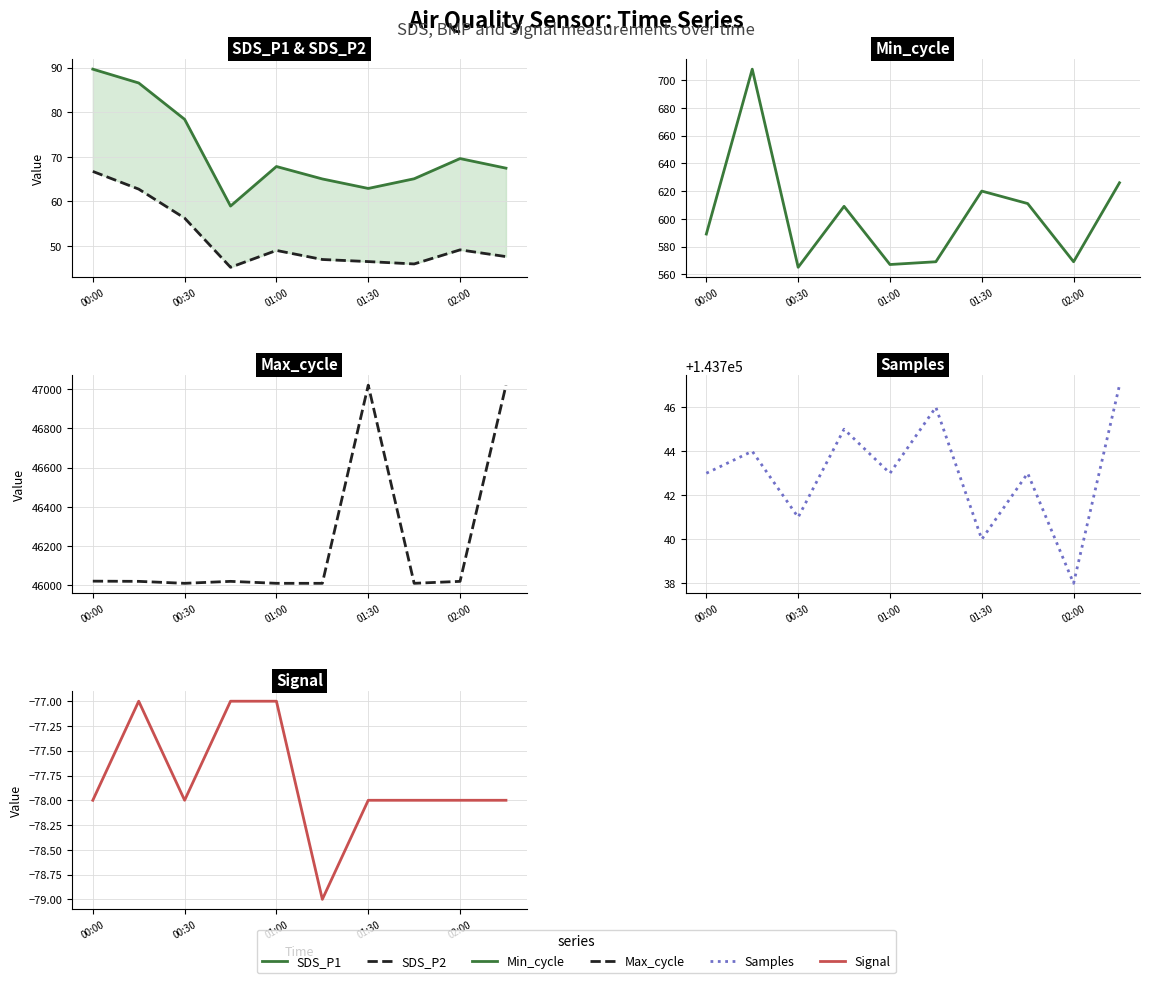

Reading left to right, what are all the values shown in this chart?

SDS_P1: 89.7	86.5	78.4	59.0	67.8	65.0	62.9	65.1	69.6	67.5
SDS_P2: 66.7	62.8	56.2	45.2	49.0	47.0	46.5	46.0	49.1	47.6
Min_cycle: 589.0	708.0	565.0	609.0	567.0	569.0	620.0	611.0	569.0	626.0
Max_cycle: 46021.0	46020.0	46010.0	46020.0	46010.0	46010.0	47021.0	46010.0	46020.0	47020.0
Samples: 143743.0	143744.0	143741.0	143745.0	143743.0	143746.0	143740.0	143743.0	143738.0	143747.0
Signal: -78.0	-77.0	-78.0	-77.0	-77.0	-79.0	-78.0	-78.0	-78.0	-78.0